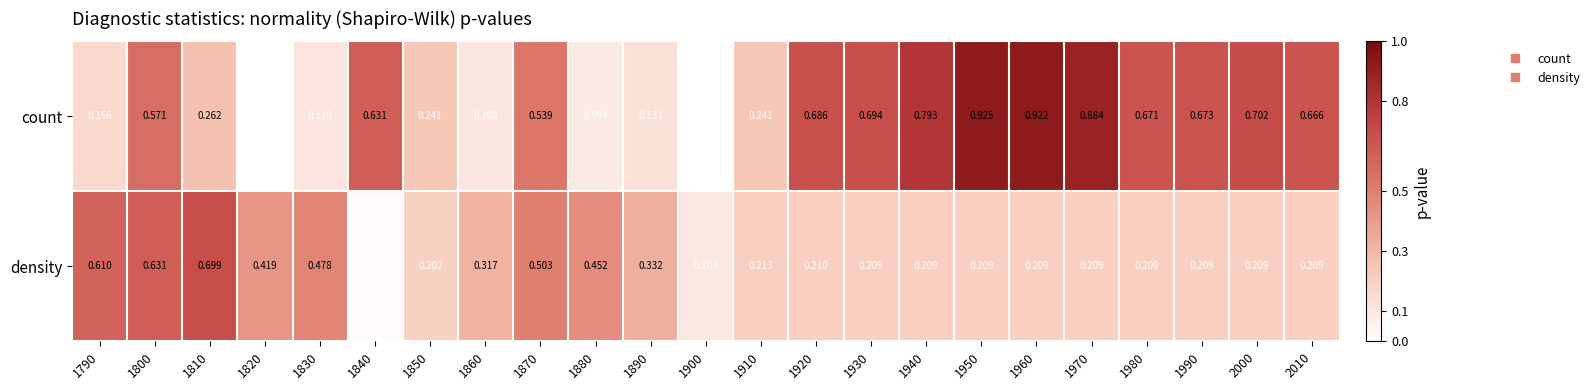

List the series in order of their peak value, lowest first.

density, count